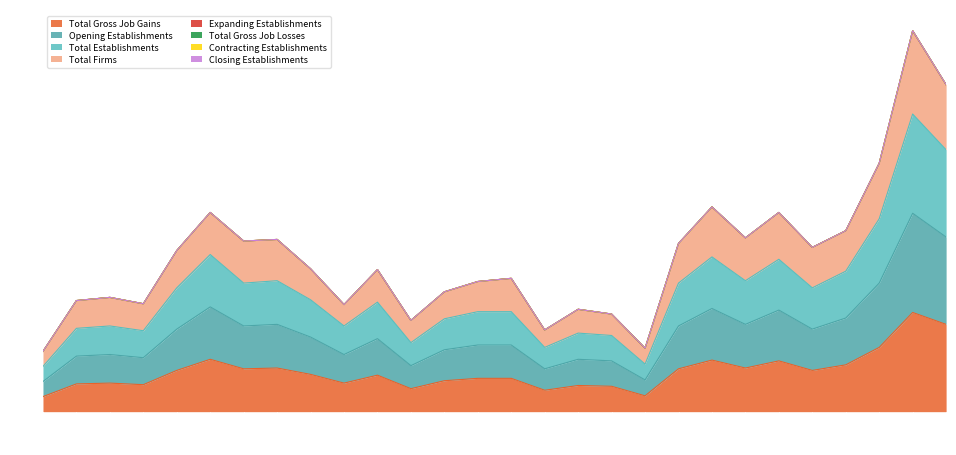

Reading left to right, transcribe all the data shown in this chart.

Total Gross Job Gains: 1994=19	1995=35	1996=36	1997=34	1998=52	1999=66	2000=54	2001=55	2002=47	2003=36	2004=46	2005=29	2006=39	2007=42	2008=42	2010=27	2011=33	2012=32	2013=20	2014=54	2015=65	2016=55	2017=64	2018=52	2019=59	2020=81	2021=125	2022=110
Opening Establishments: 1994=38	1995=70	1996=72	1997=68	1998=104	1999=132	2000=108	2001=110	2002=94	2003=72	2004=92	2005=58	2006=78	2007=84	2008=84	2010=54	2011=66	2012=64	2013=40	2014=108	2015=130	2016=110	2017=128	2018=104	2019=118	2020=162	2021=250	2022=220
Total Establishments: 1994=57	1995=105	1996=108	1997=102	1998=156	1999=198	2000=162	2001=165	2002=141	2003=108	2004=138	2005=87	2006=117	2007=126	2008=126	2010=81	2011=99	2012=96	2013=60	2014=162	2015=195	2016=165	2017=192	2018=156	2019=177	2020=243	2021=375	2022=330
Total Firms: 1994=76	1995=140	1996=144	1997=136	1998=203	1999=251	2000=215	2001=217	2002=180	2003=135	2004=179	2005=115	2006=151	2007=164	2008=168	2010=103	2011=129	2012=123	2013=80	2014=212	2015=258	2016=219	2017=251	2018=207	2019=228	2020=313	2021=480	2022=412